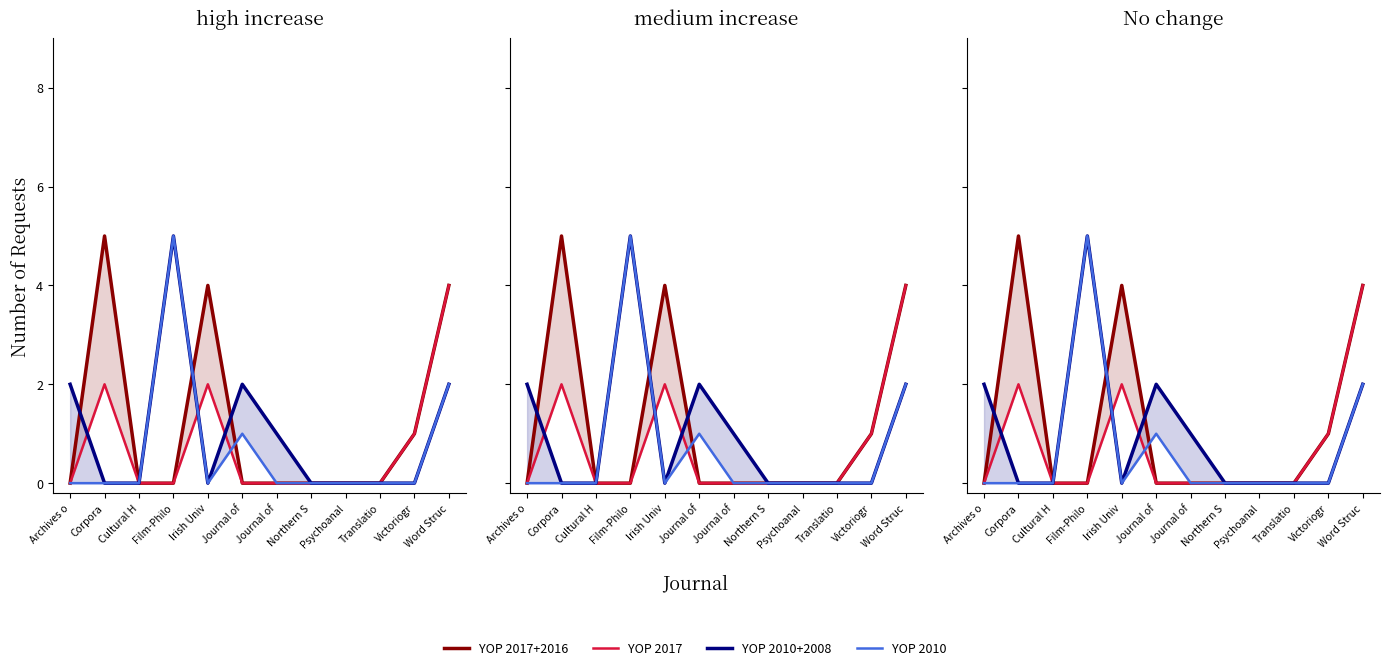

True or false: YOP 2010 and YOP 2010+2008 cross at least once.

False